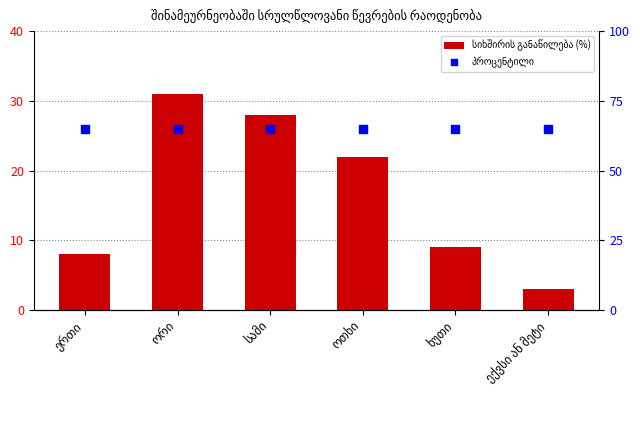

Which series has the largest total across all categories?

პროცენტილი